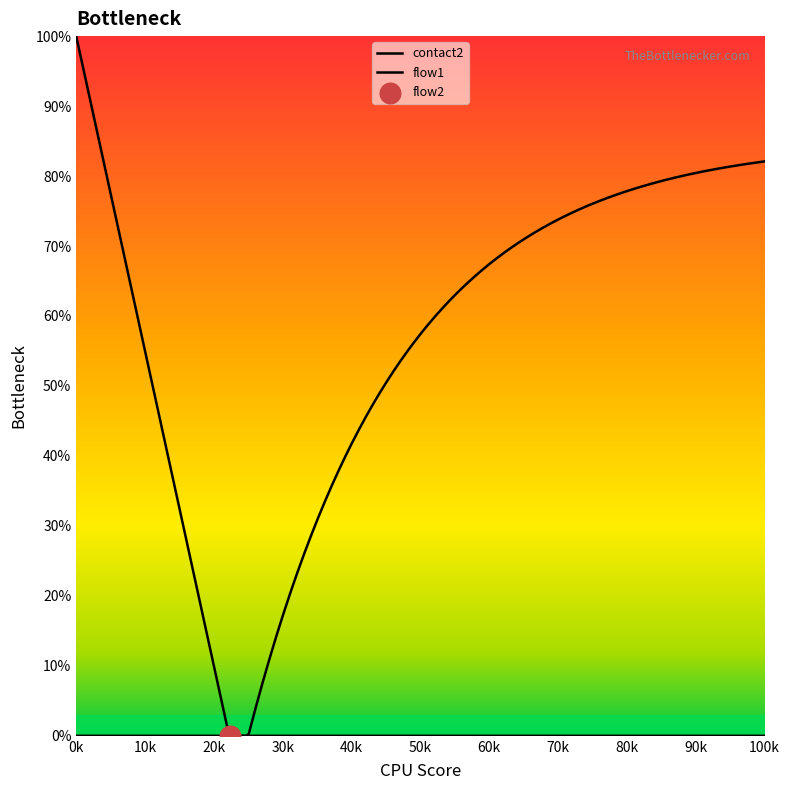

How many lines are shown in the chart?

2